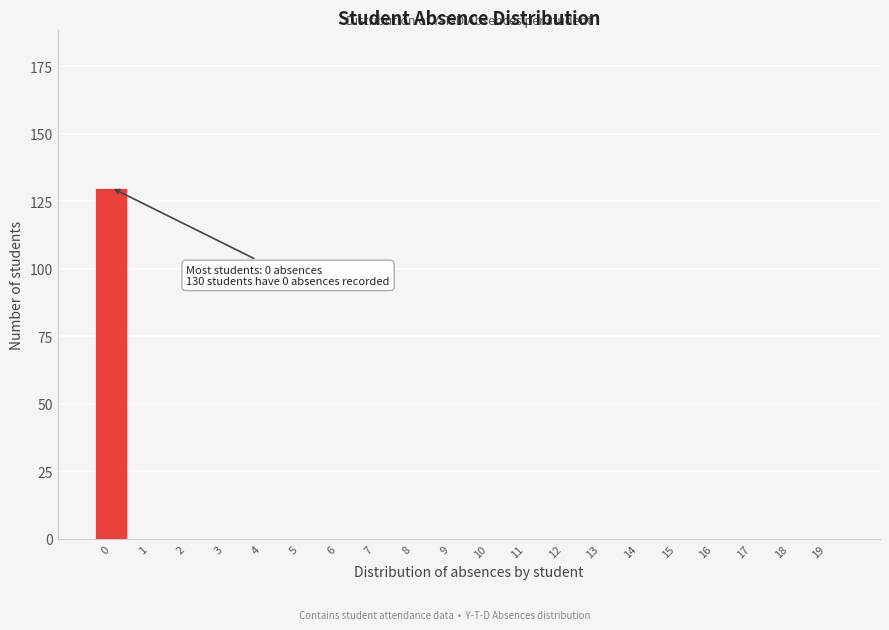

Reading left to right, transcribe all the data shown in this chart.

0=130	1=0	2=0	3=0	4=0	5=0	6=0	7=0	8=0	9=0	10=0	11=0	12=0	13=0	14=0	15=0	16=0	17=0	18=0	19=0